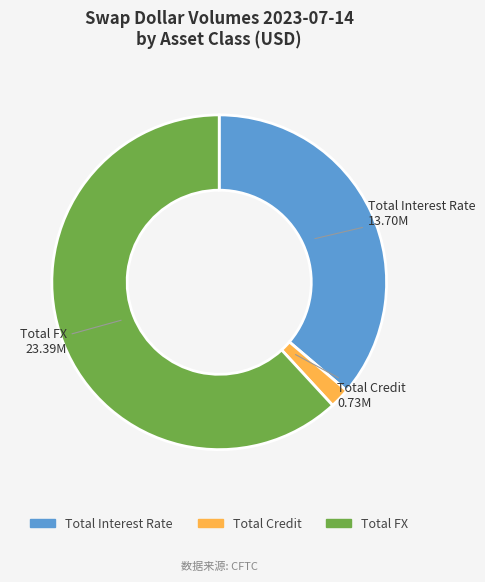

What is the largest slice in the pie chart?

Total FX